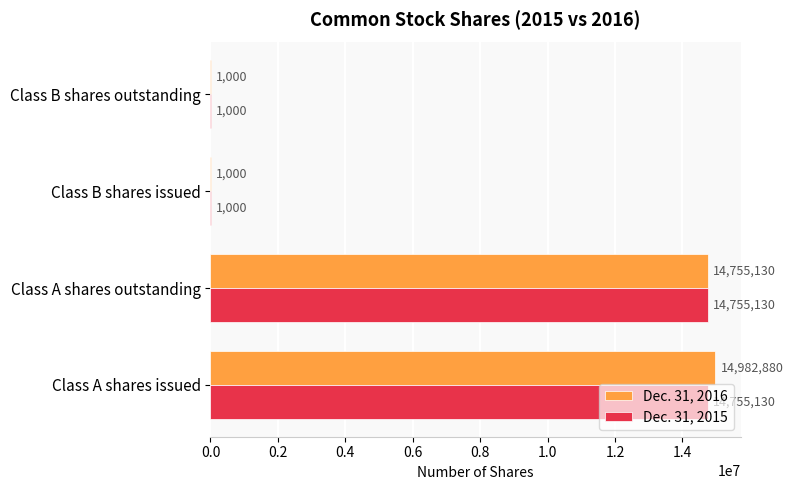

What is the highest value of the Dec. 31, 2016 series?

14982880